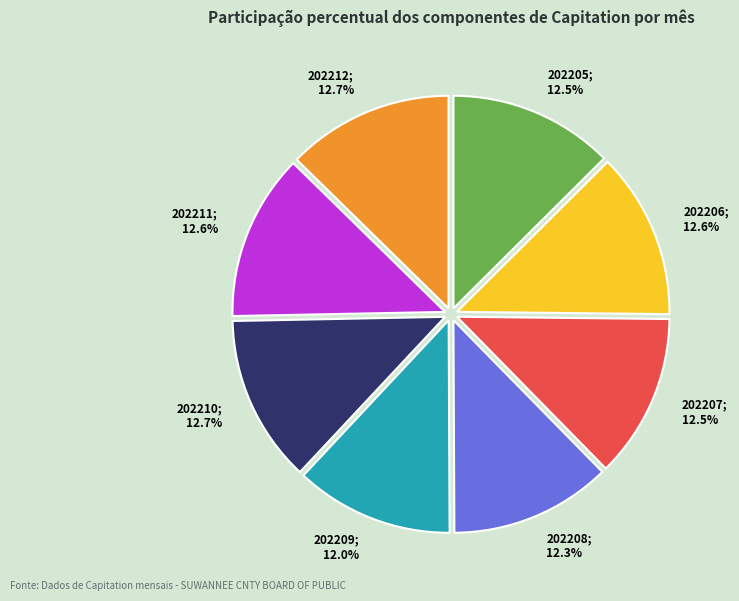

Is there a majority slice in this chart?

No